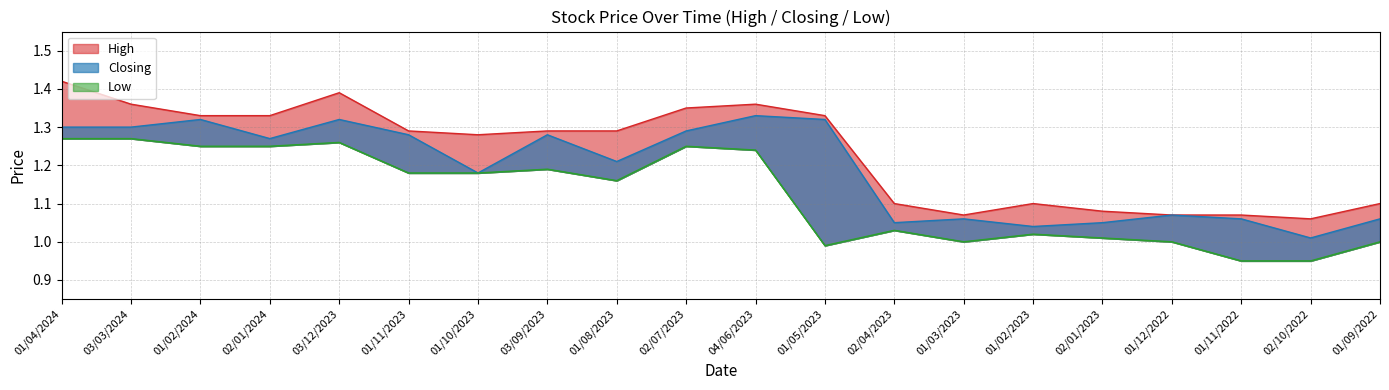

Reading left to right, extract all data points from this chart.

High: 1.4	1.4	1.3	1.3	1.4	1.3	1.3	1.3	1.3	1.4	1.4	1.3	1.1	1.1	1.1	1.1	1.1	1.1	1.1	1.1
Low: 1.3	1.3	1.2	1.2	1.3	1.2	1.2	1.2	1.2	1.2	1.2	1.0	1.0	1.0	1.0	1.0	1.0	0.9	0.9	1.0
Closing: 1.3	1.3	1.3	1.3	1.3	1.3	1.2	1.3	1.2	1.3	1.3	1.3	1.1	1.1	1.0	1.1	1.1	1.1	1.0	1.1